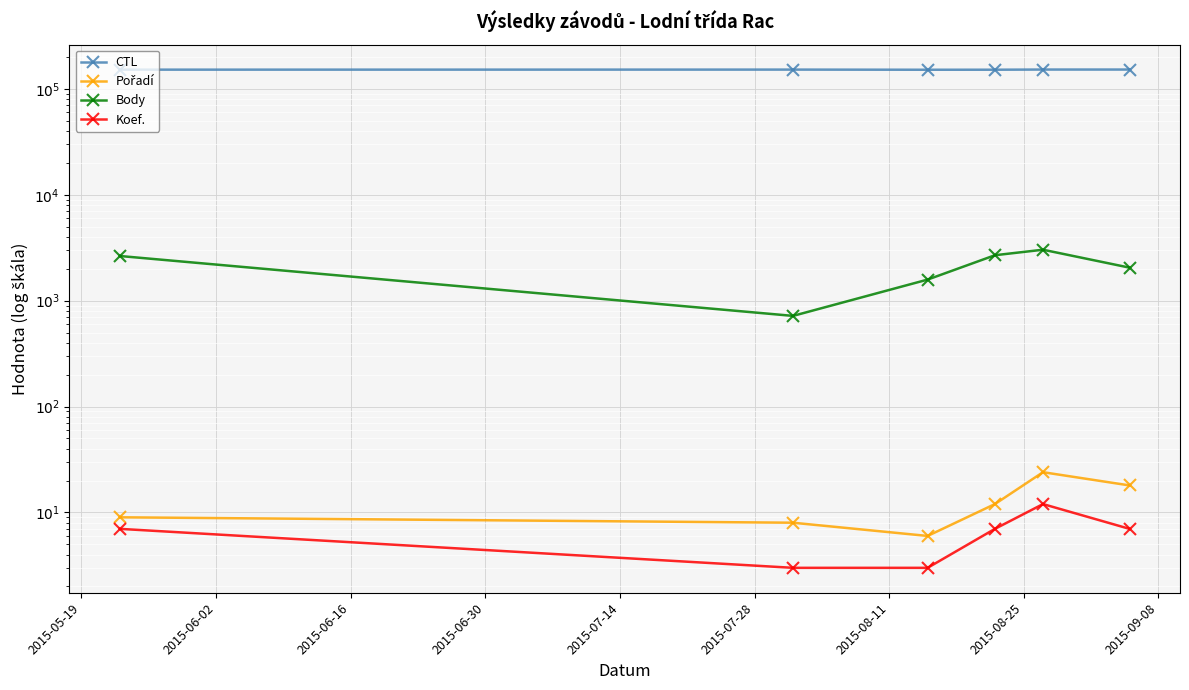

What is the average value of the CTL series?

151878